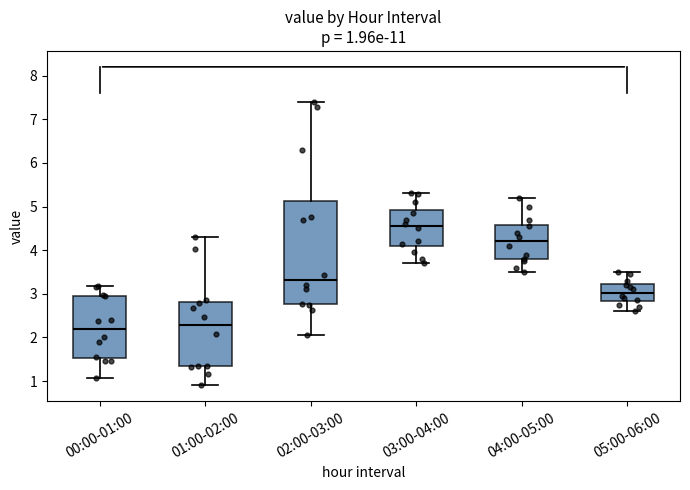

Which box is the tallest, from its lower edge to its upper edge?

02:00-03:00